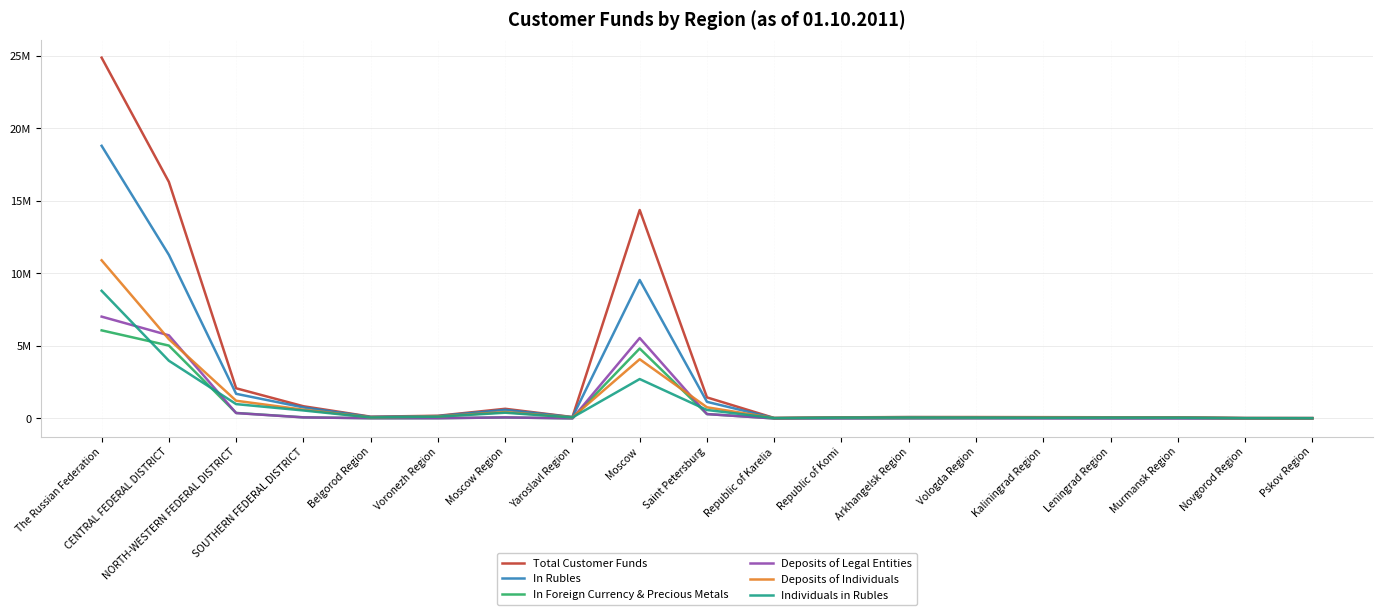

Is this an area chart (filled region under the line)?

No